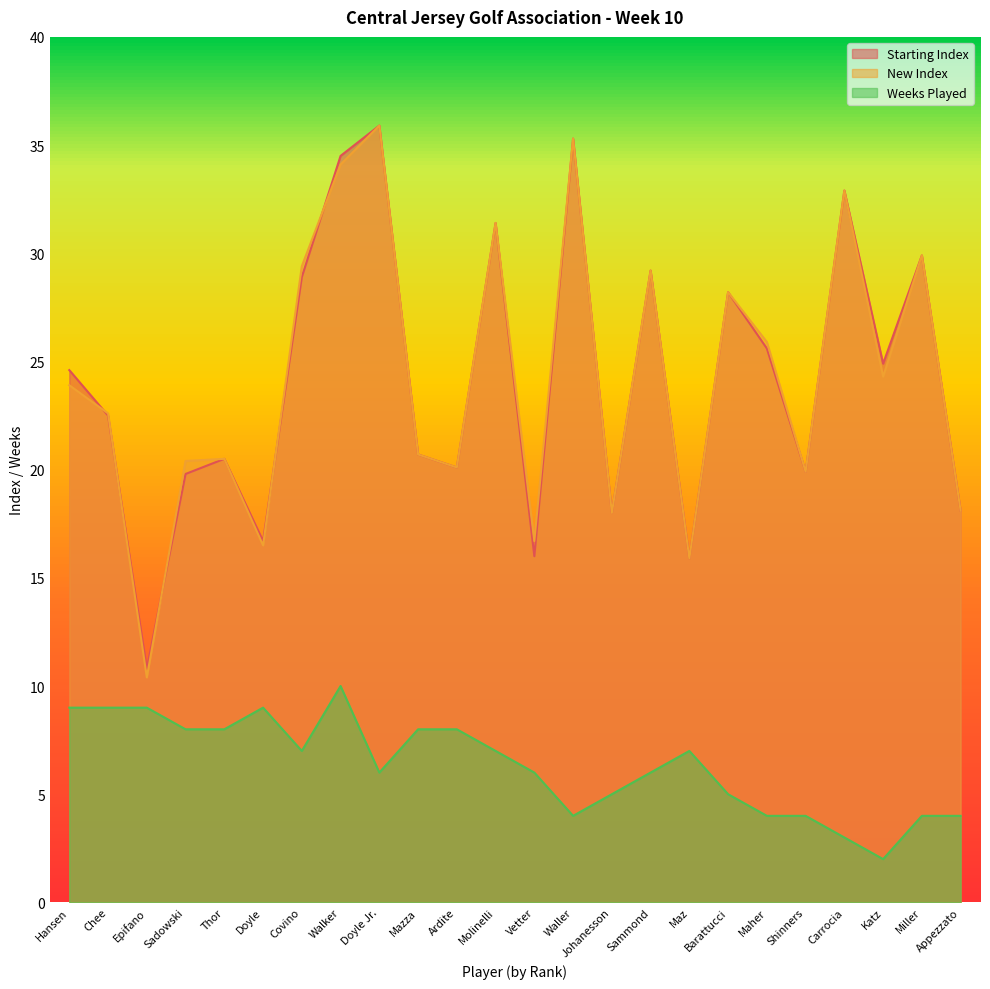

Which series has the largest range (max minus min)?

New Index